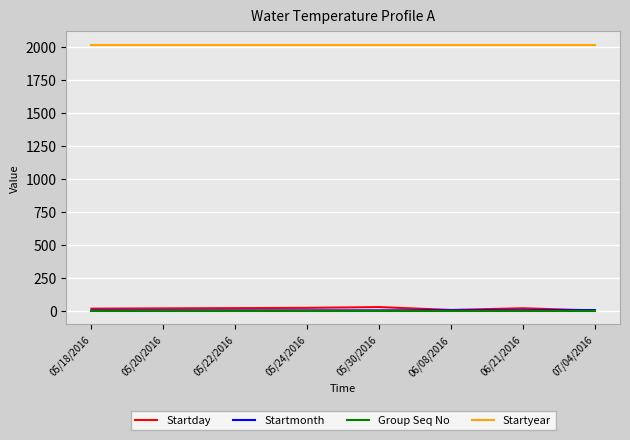

What is the maximum value shown in the chart?

2016